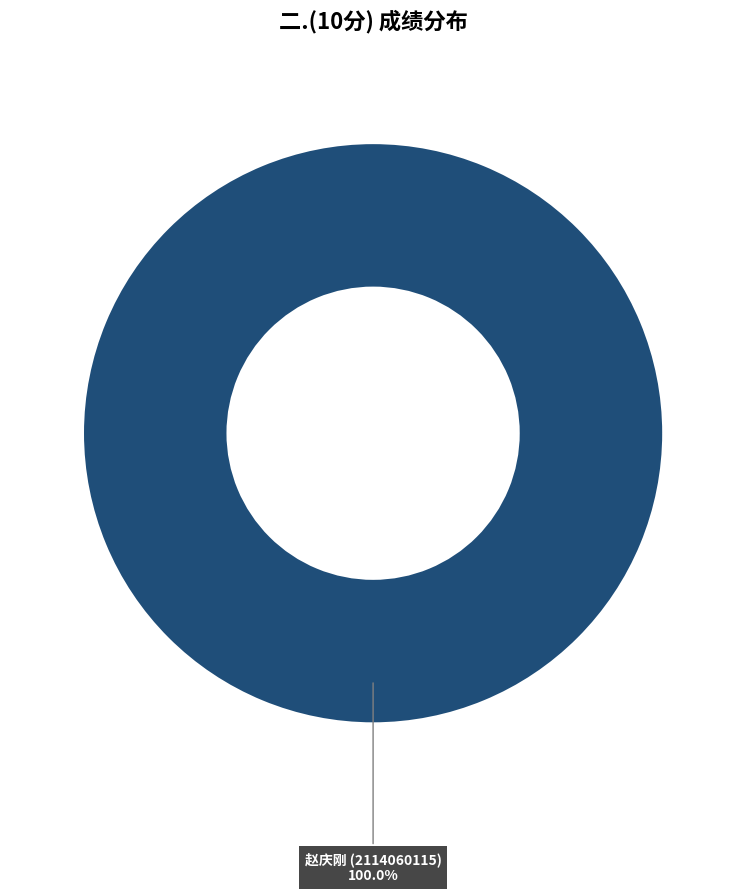

Does any single category account for the majority?

Yes